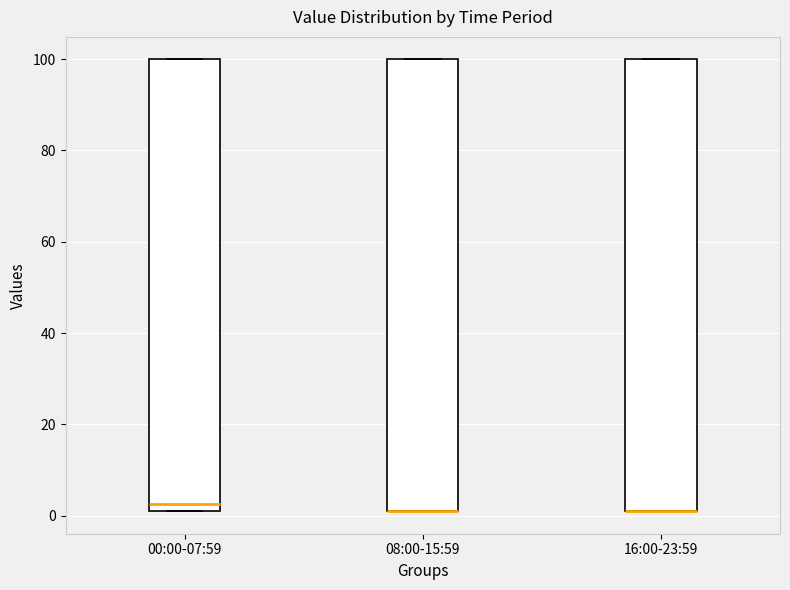

Reading left to right, read every box against the y-axis: the position of its median line, the range the box covers, and the ends of its whiskers. The values are not printed on the chart, so give them approximately, as read against the axis.

00:00-07:59: median 2 (just above the box's lower edge), box 2 to 100, whiskers 2 to 100
08:00-15:59: median 2 (drawn on the box's lower edge), box 2 to 100, whiskers 2 to 100
16:00-23:59: median 2 (drawn on the box's lower edge), box 2 to 100, whiskers 2 to 100